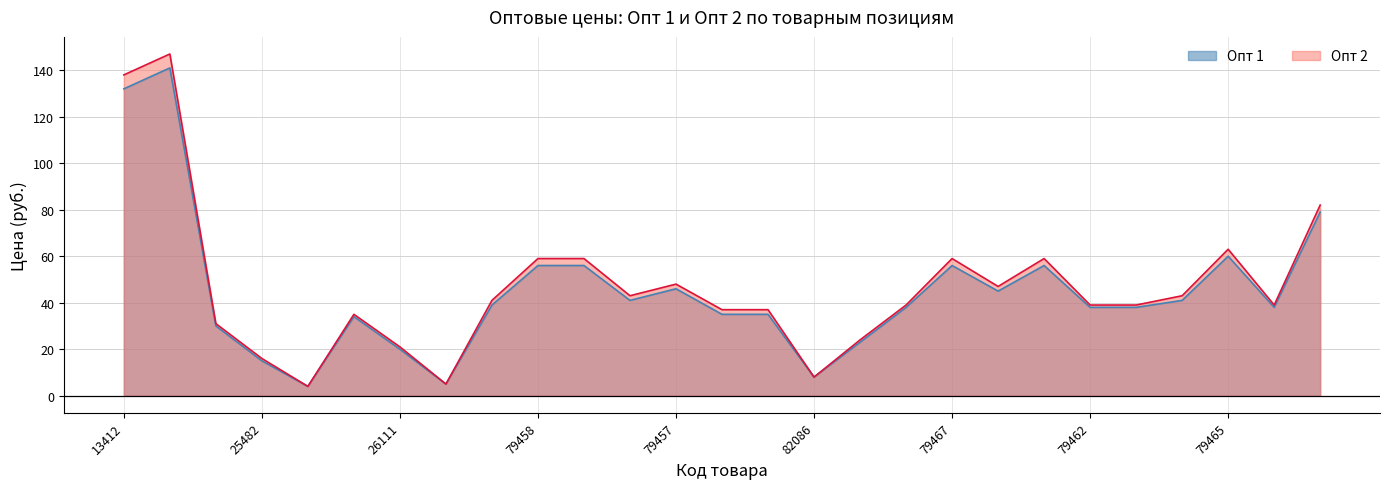

Between 79455 and 79464, which series saw the biggest shift?

Опт 1